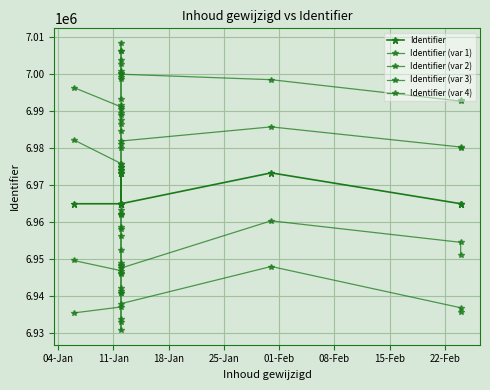

Where is the first local minimum for Identifier (var 3)?

11-Jan